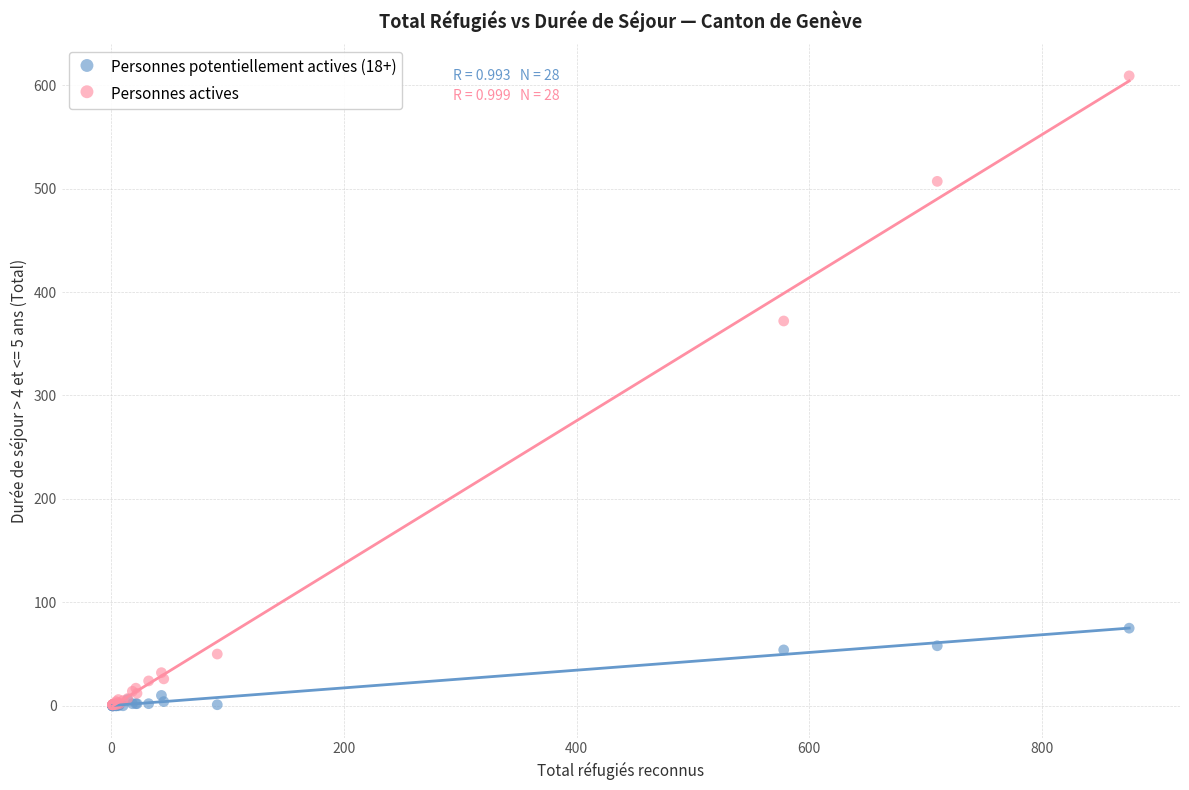

In the Personnes actives series, what Y value is closest to 305?

372